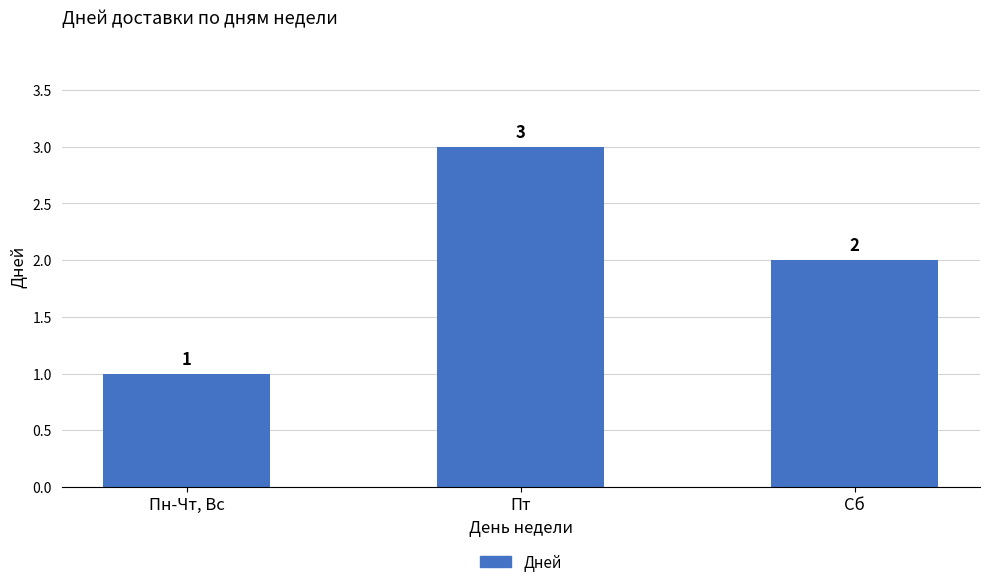

At which category does the chart reach its minimum across all series?

Пн-Чт, Вс